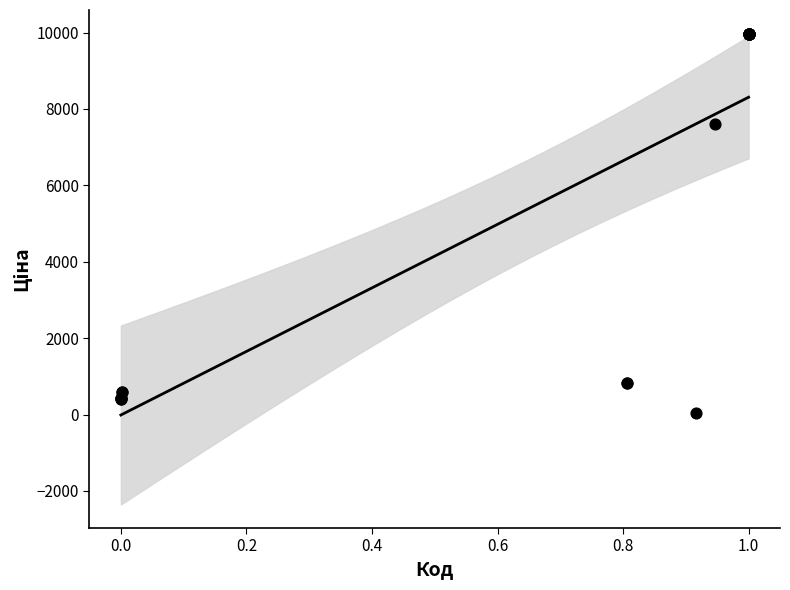

What Y value in the scatter plot is closest to 5003?

7596.5